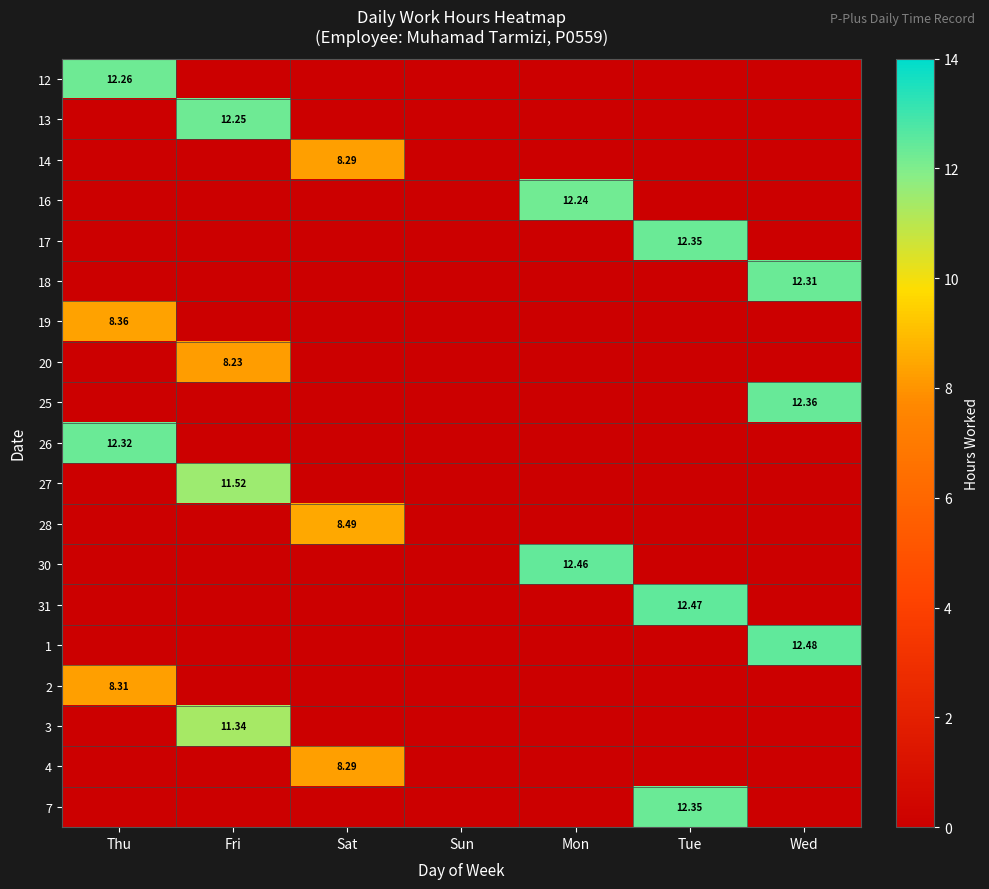

Which label corresponds to the smallest value in the chart?

Thu